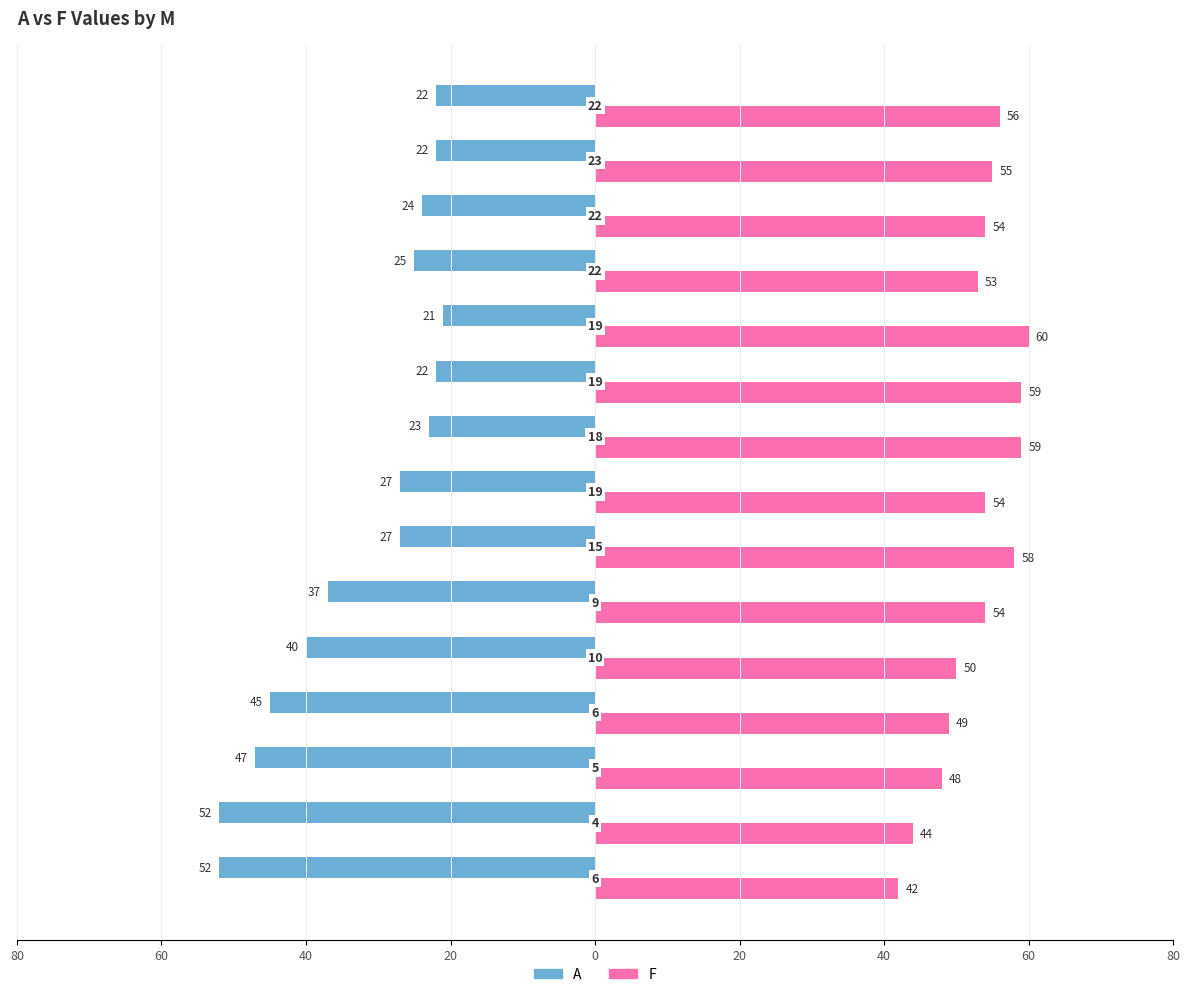

Reading right to left, transcribe all the data shown in this chart.

A: -22	-22	-24	-25	-21	-22	-23	-27	-27	-37	-40	-45	-47	-52	-52
F: 56	55	54	53	60	59	59	54	58	54	50	49	48	44	42